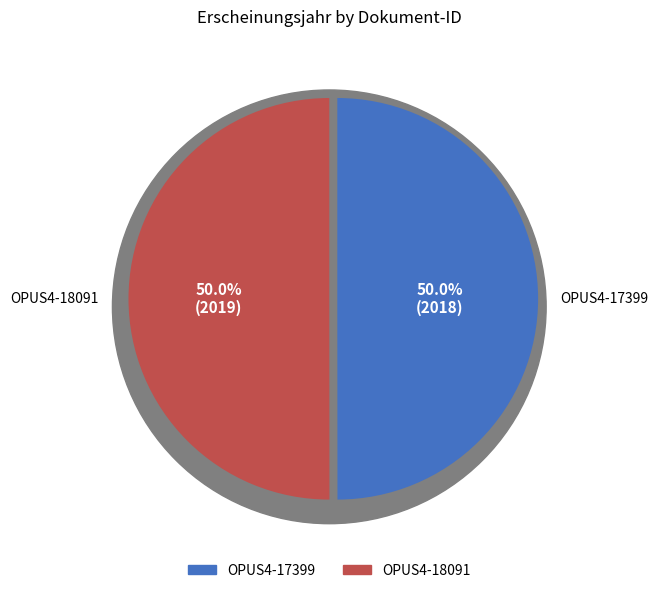

Which has a higher value, OPUS4-17399 or OPUS4-18091?

OPUS4-18091